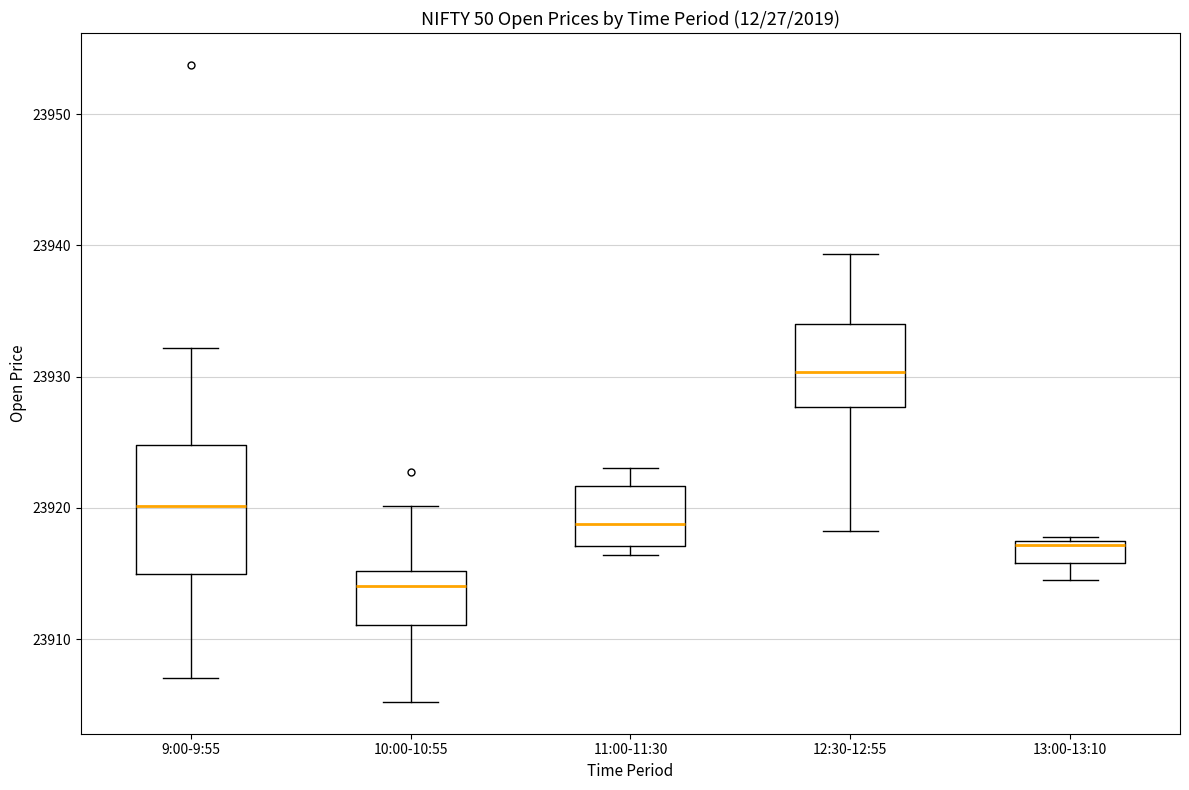

Which box's median line is the highest?

12:30-12:55